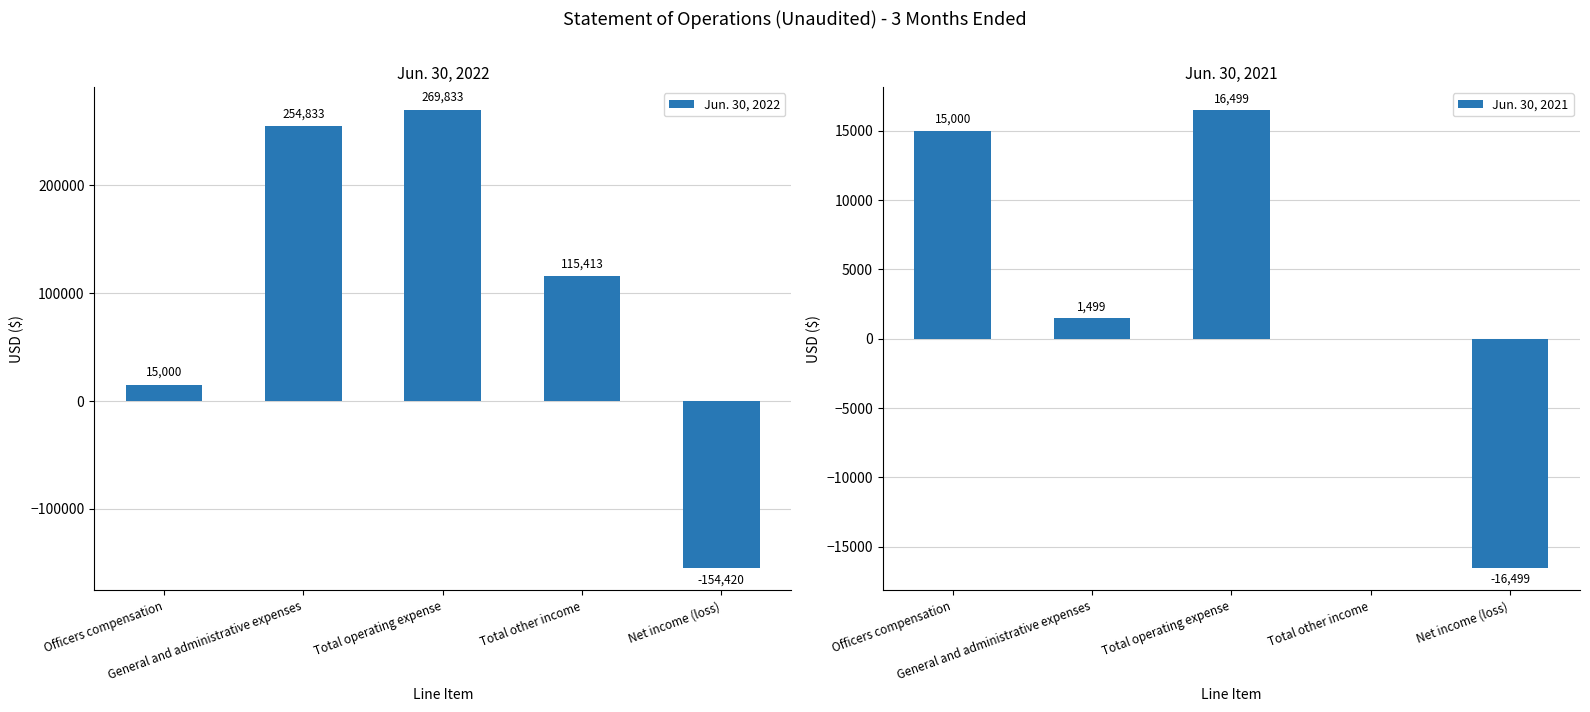

What is the total value across all series at Net income (loss)?

-170919